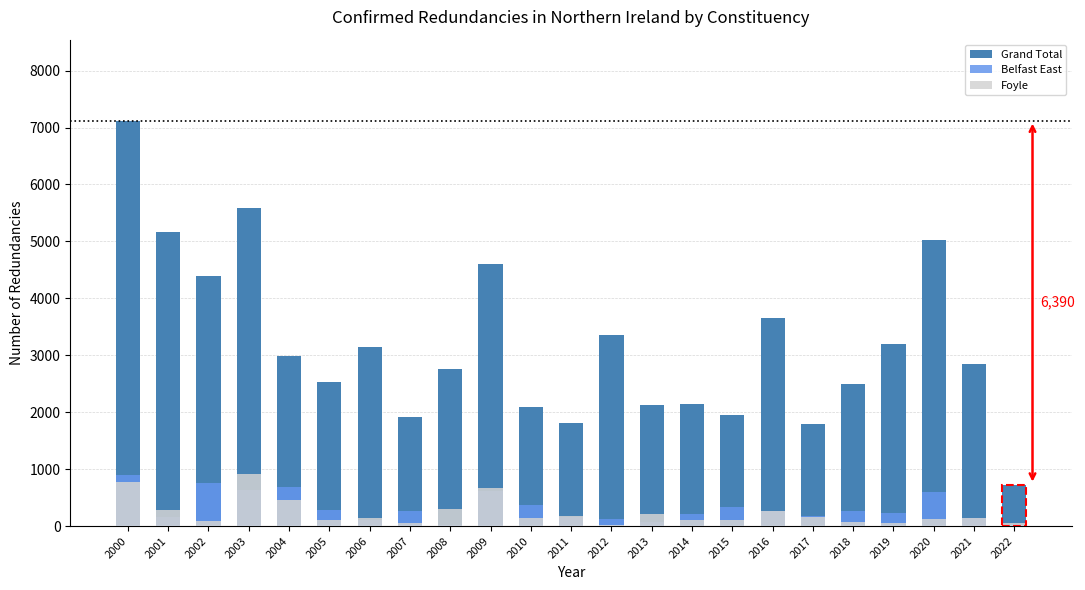

List the labels in order of Grand Total value, smallest first.

2022, 2017, 2011, 2007, 2015, 2010, 2013, 2014, 2018, 2005, 2008, 2021, 2004, 2006, 2019, 2012, 2016, 2002, 2009, 2020, 2001, 2003, 2000